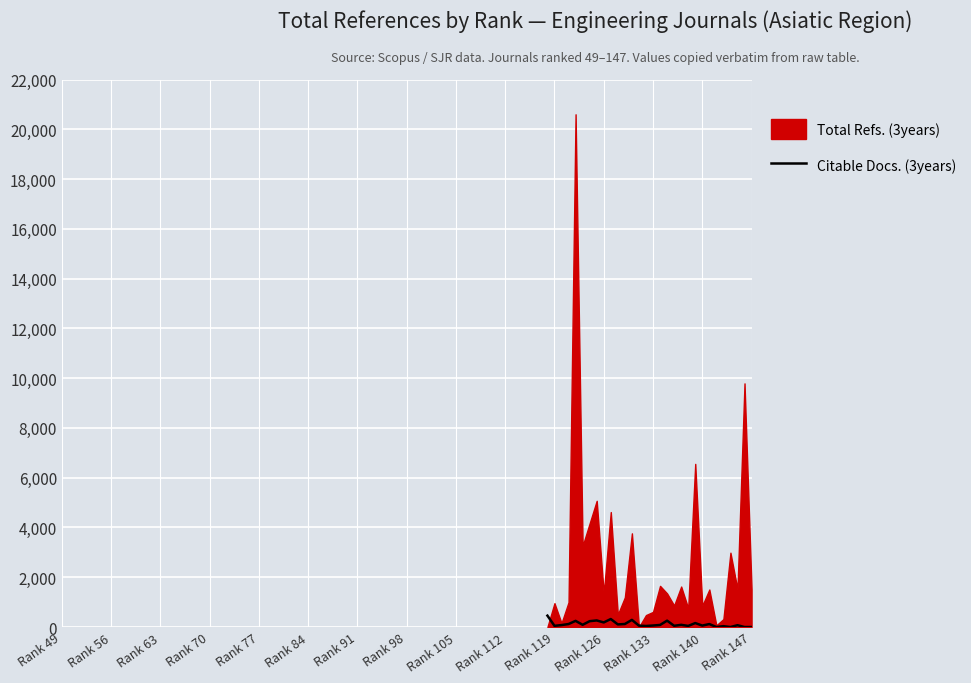

How many points are lower than both their immediate neighbors (excluding endpoints)?

10